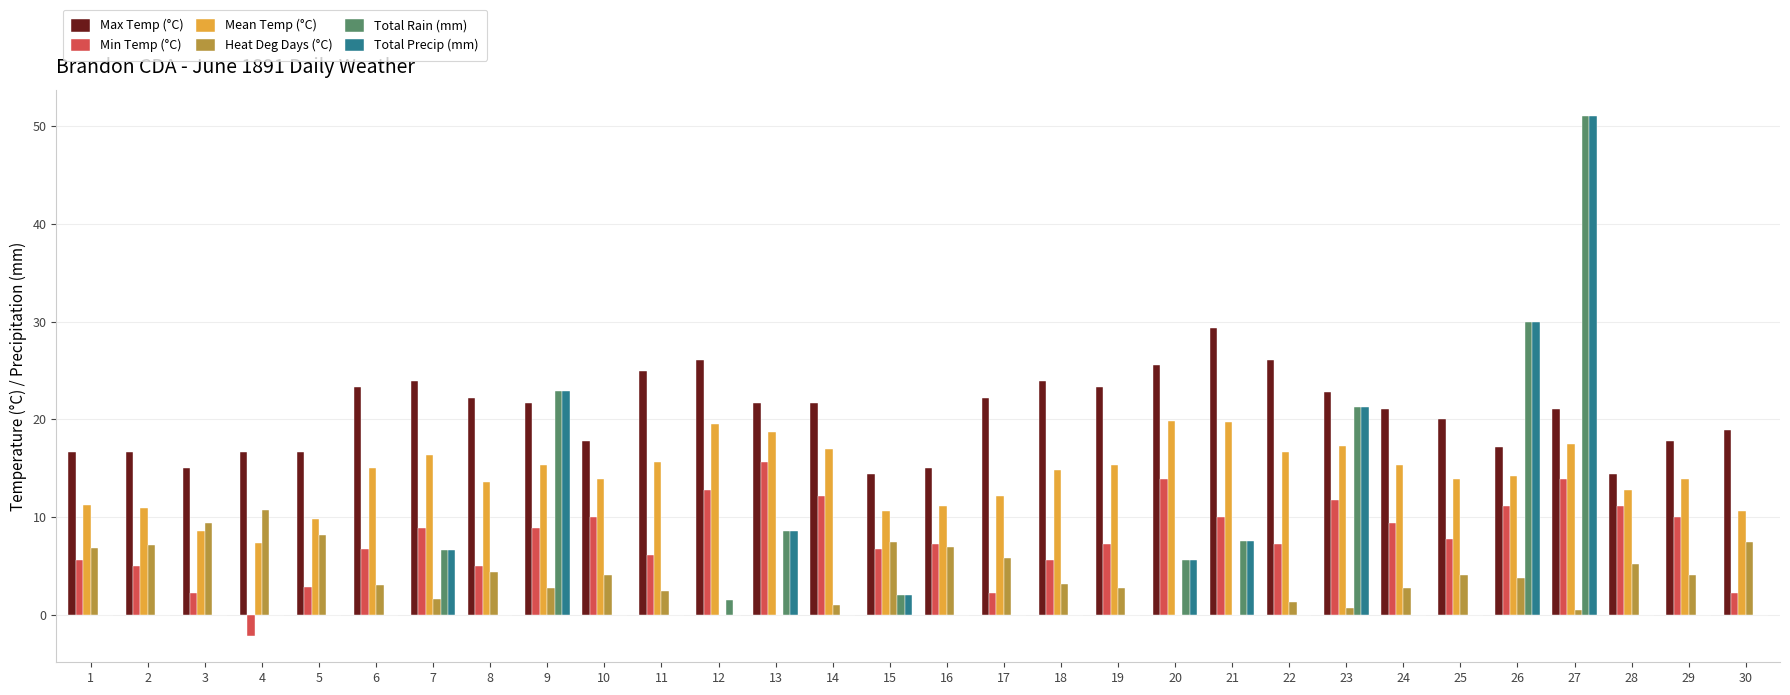

The Min Temp (°C) series shows 5.9 at 26. True or false?

False